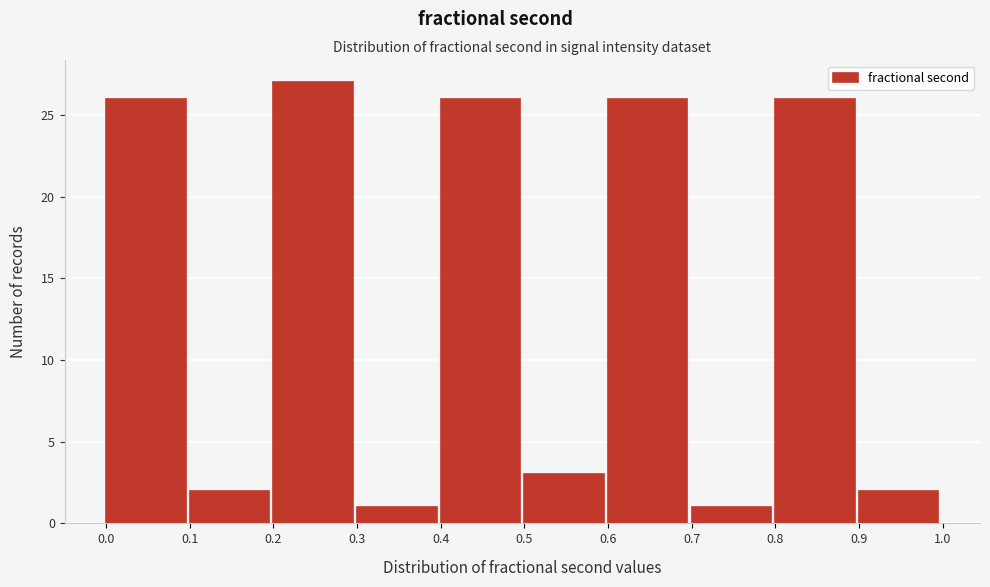

Reading left to right, list every bar in this chart as the range it spans on the x-axis followed by its height. The values are not printed on the chart, so give them approximately, as read against the axis.

0.0 to 0.1: 26
0.1 to 0.2: 2
0.2 to 0.3: 27
0.3 to 0.4: 1
0.4 to 0.5: 26
0.5 to 0.6: 3
0.6 to 0.7: 26
0.7 to 0.8: 1
0.8 to 0.9: 26
0.9 to 1.0: 2